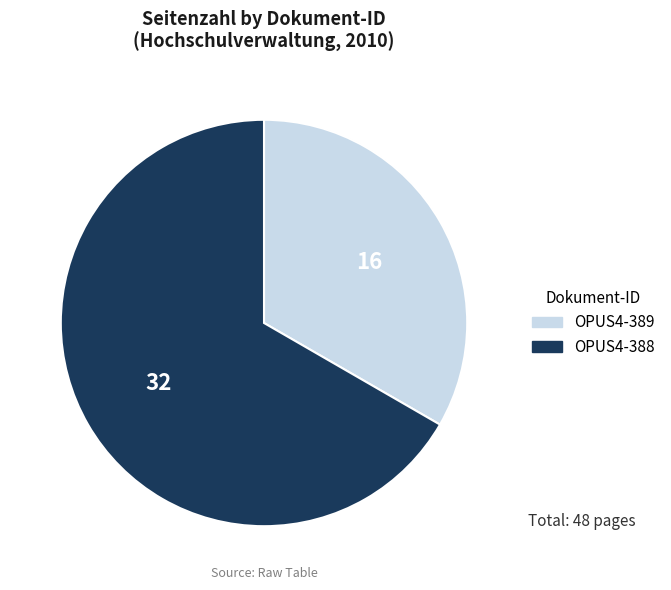

What is the ratio of the value at OPUS4-389 to the value at OPUS4-388?

0.5